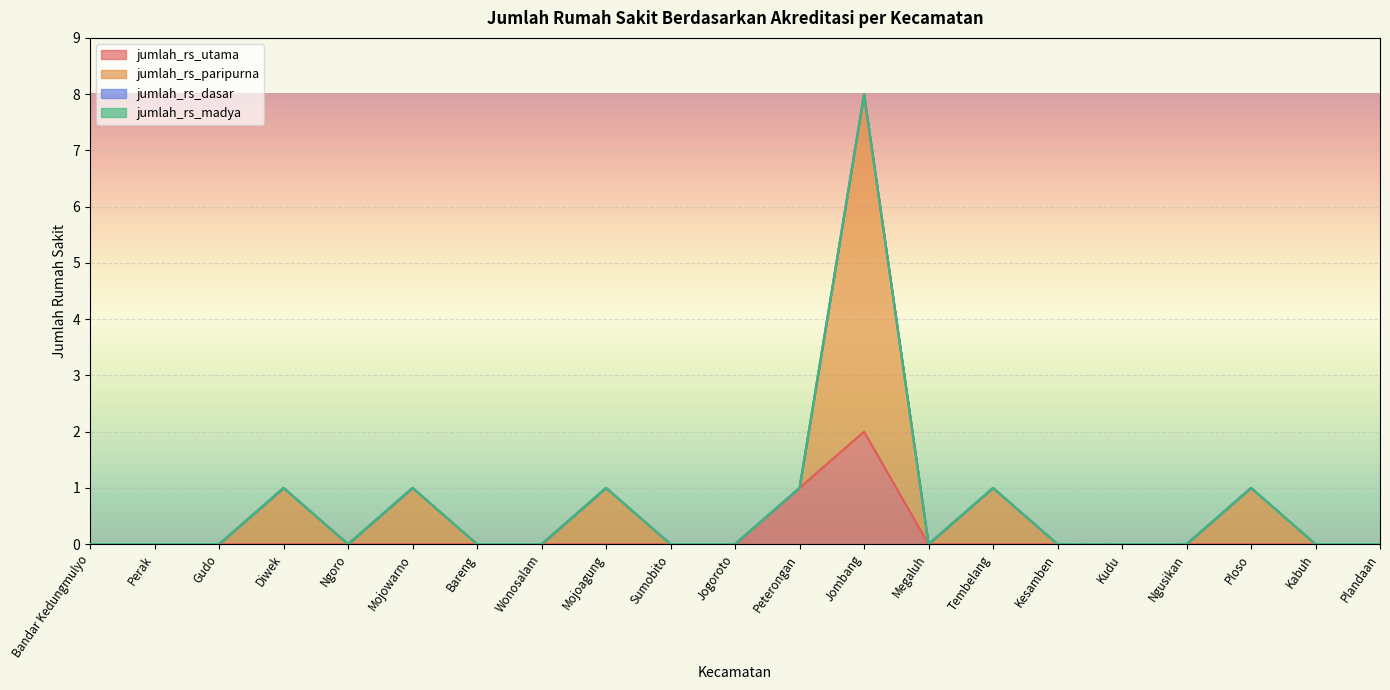

At which category does the chart reach its minimum across all series?

Bandar Kedungmulyo